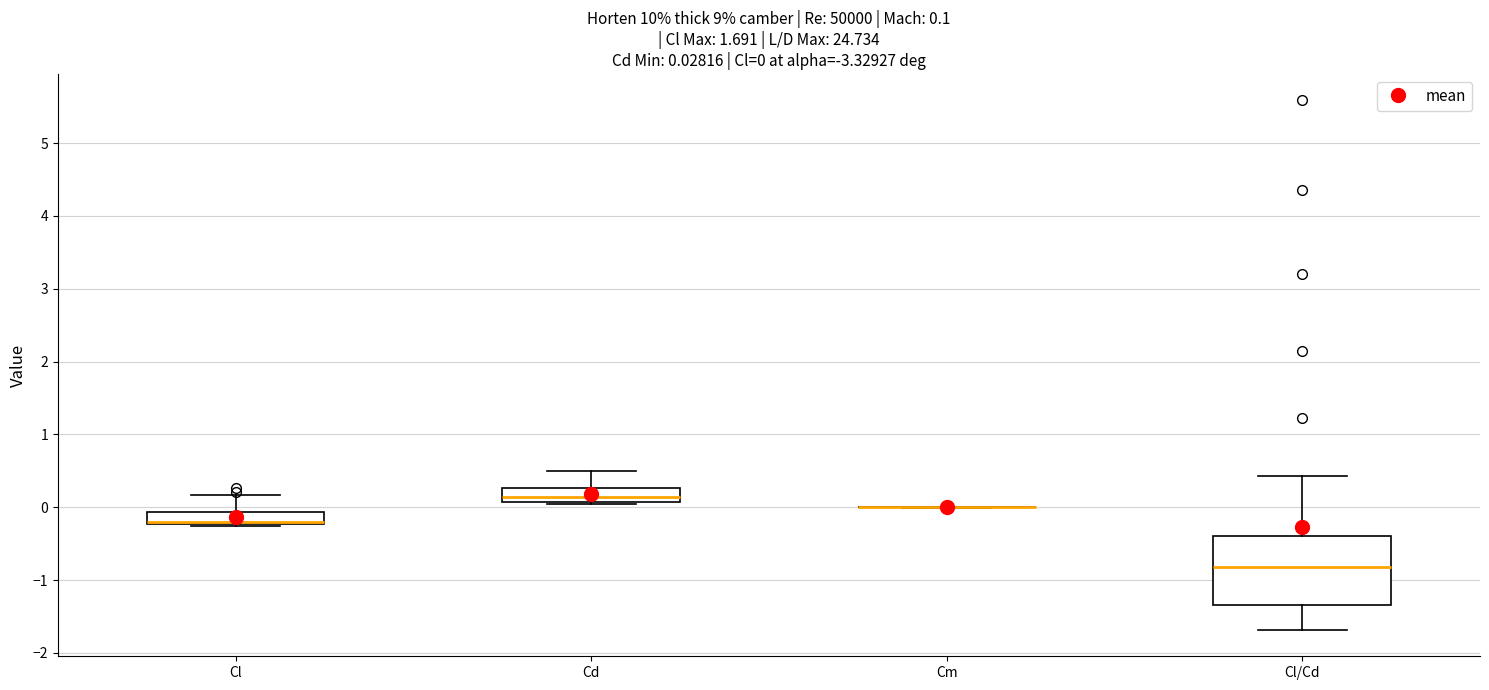

Which box is the tallest, from its lower edge to its upper edge?

Cl/Cd